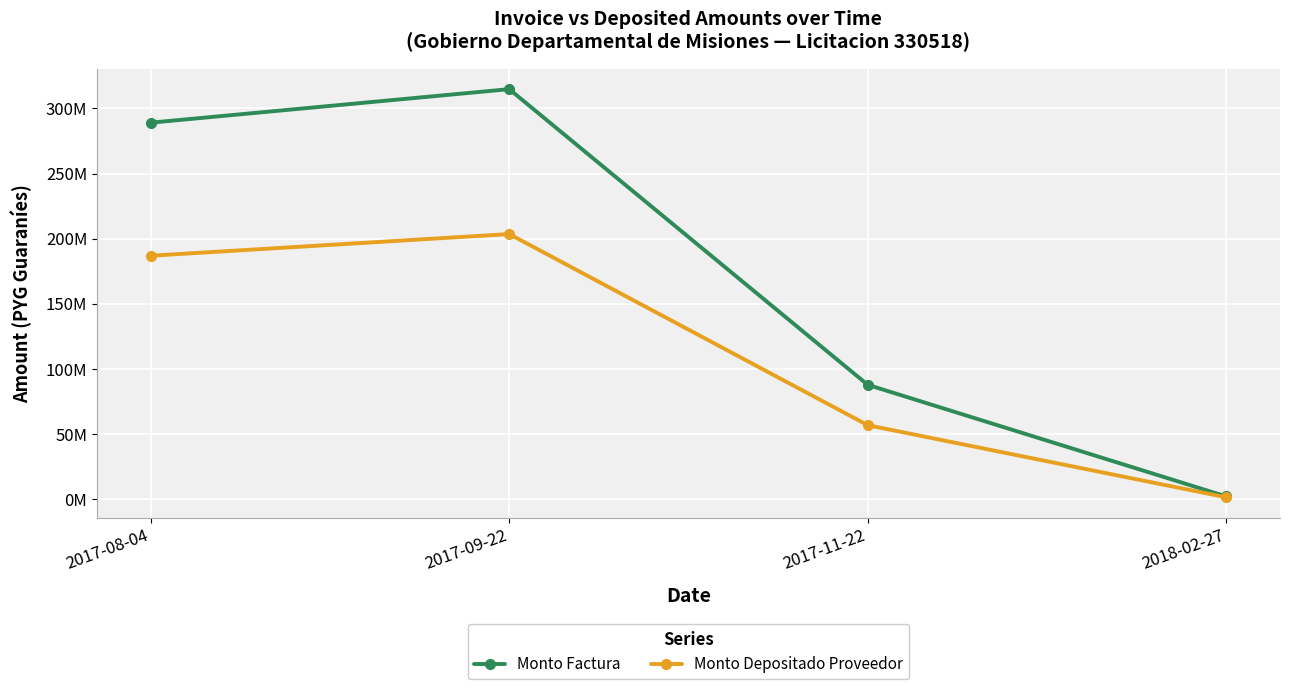

At how many categories does at least one series exceed 29463437?

3